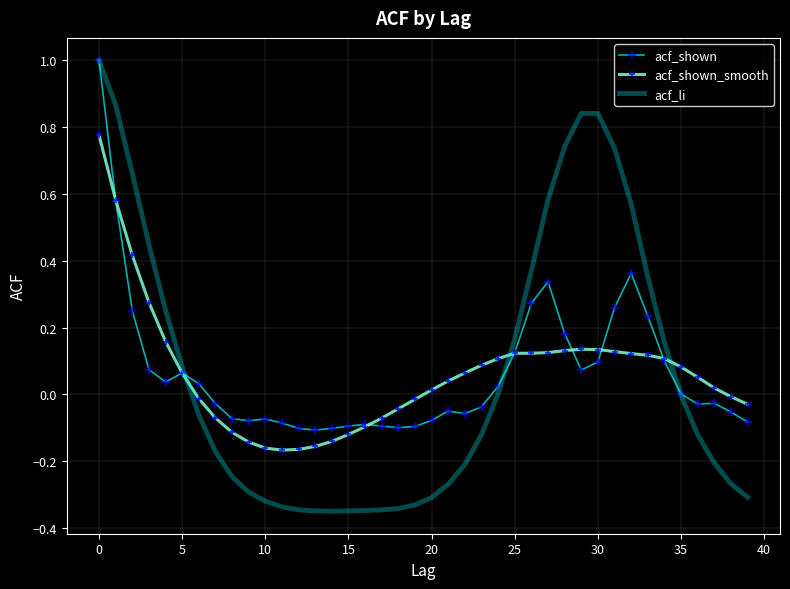

True or false: acf_shown has more than 1 interior local peaks.

True